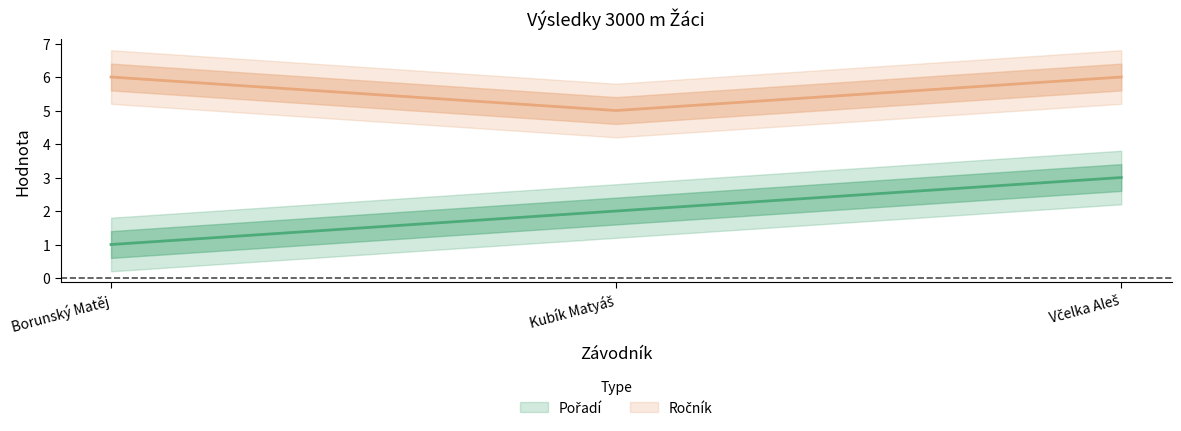

At which category does the chart reach its peak across all series?

Borunský Matěj